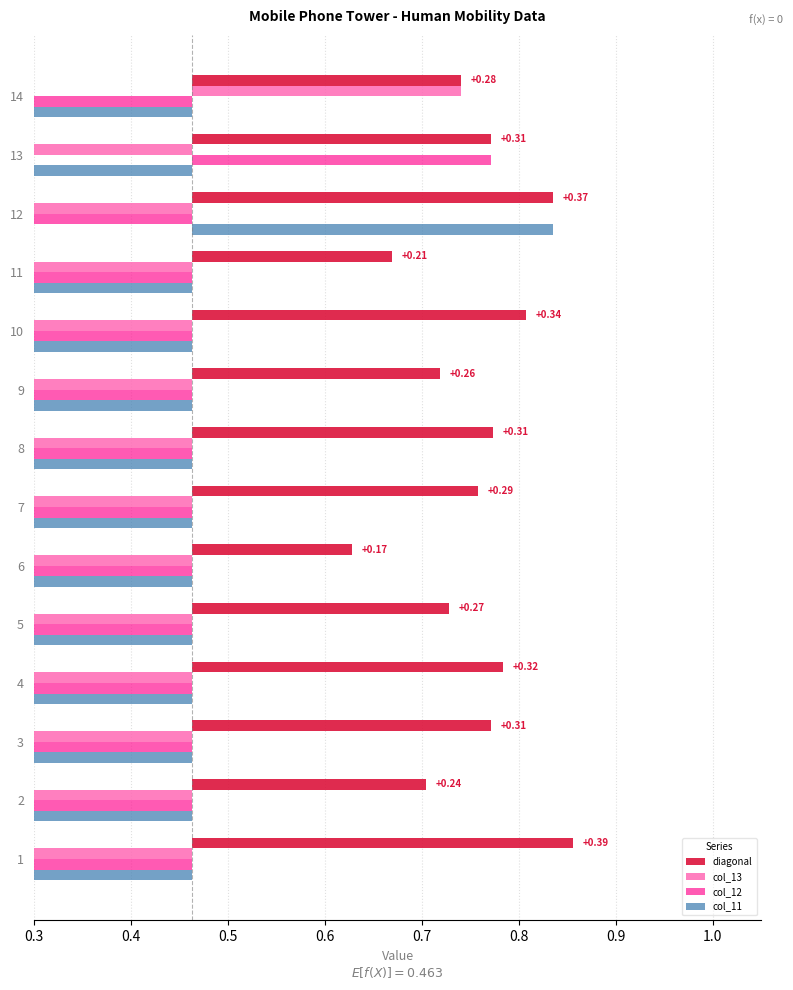

Which series has the largest range (max minus min)?

col_11